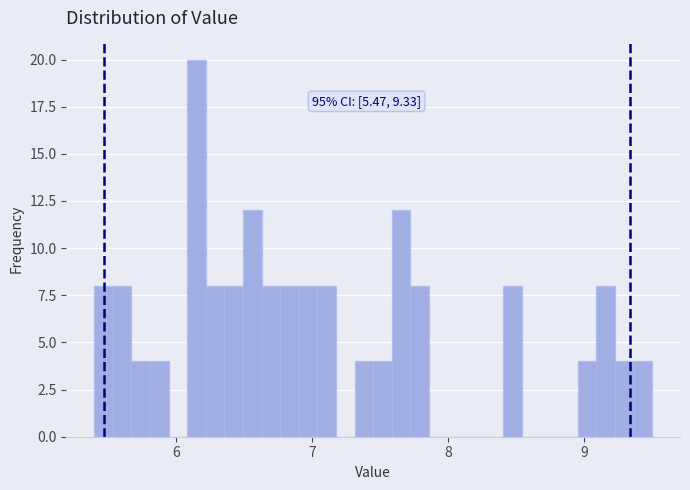

Around what value on the x-axis is the tallest bar? Give the approximate position of its centre, as read against the axis.

6.2